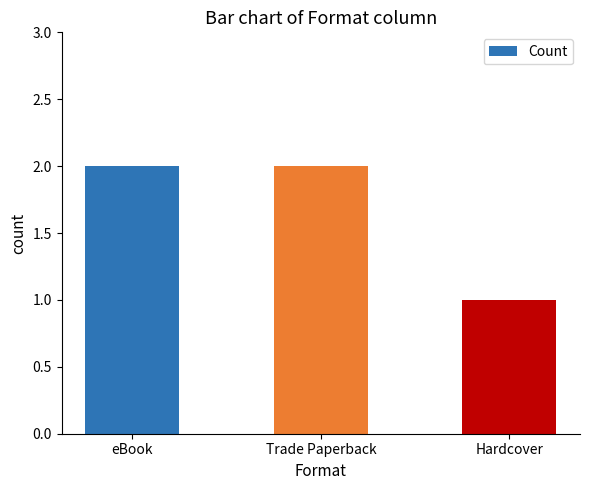

What is the change in value from Trade Paperback to Hardcover?

-1